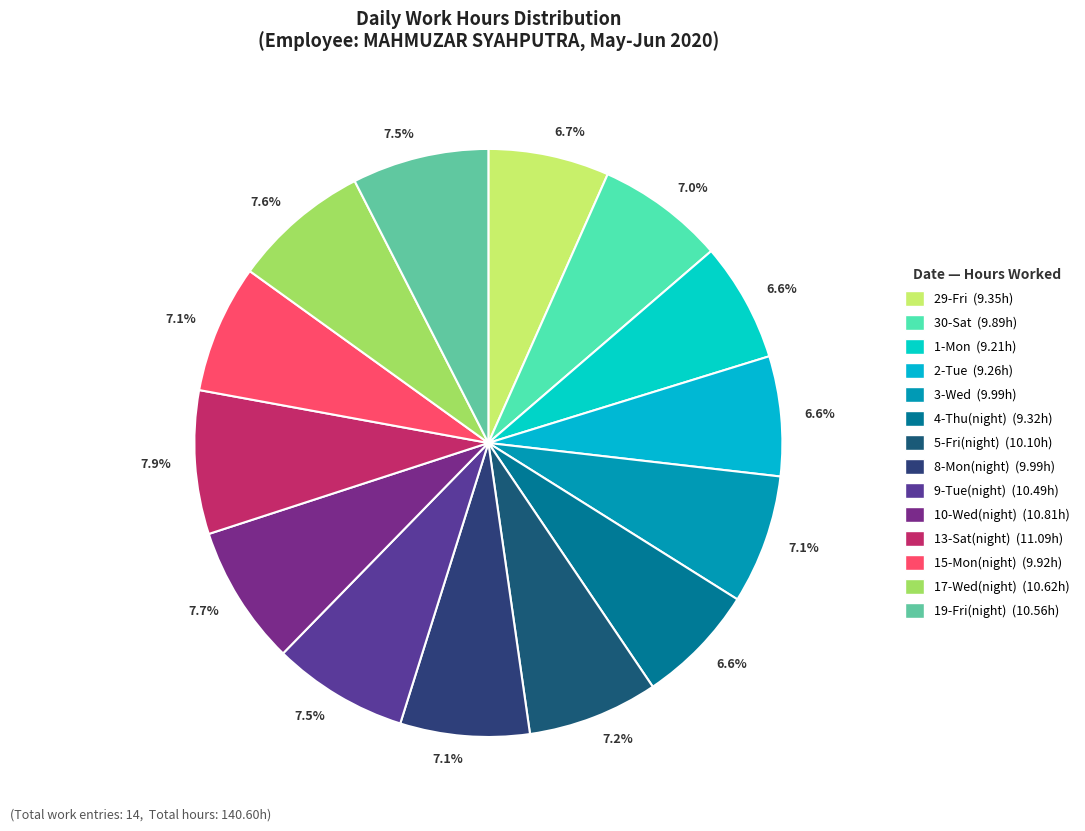

To the nearest percent, what portion does 5-Fri(night) represent?

7%